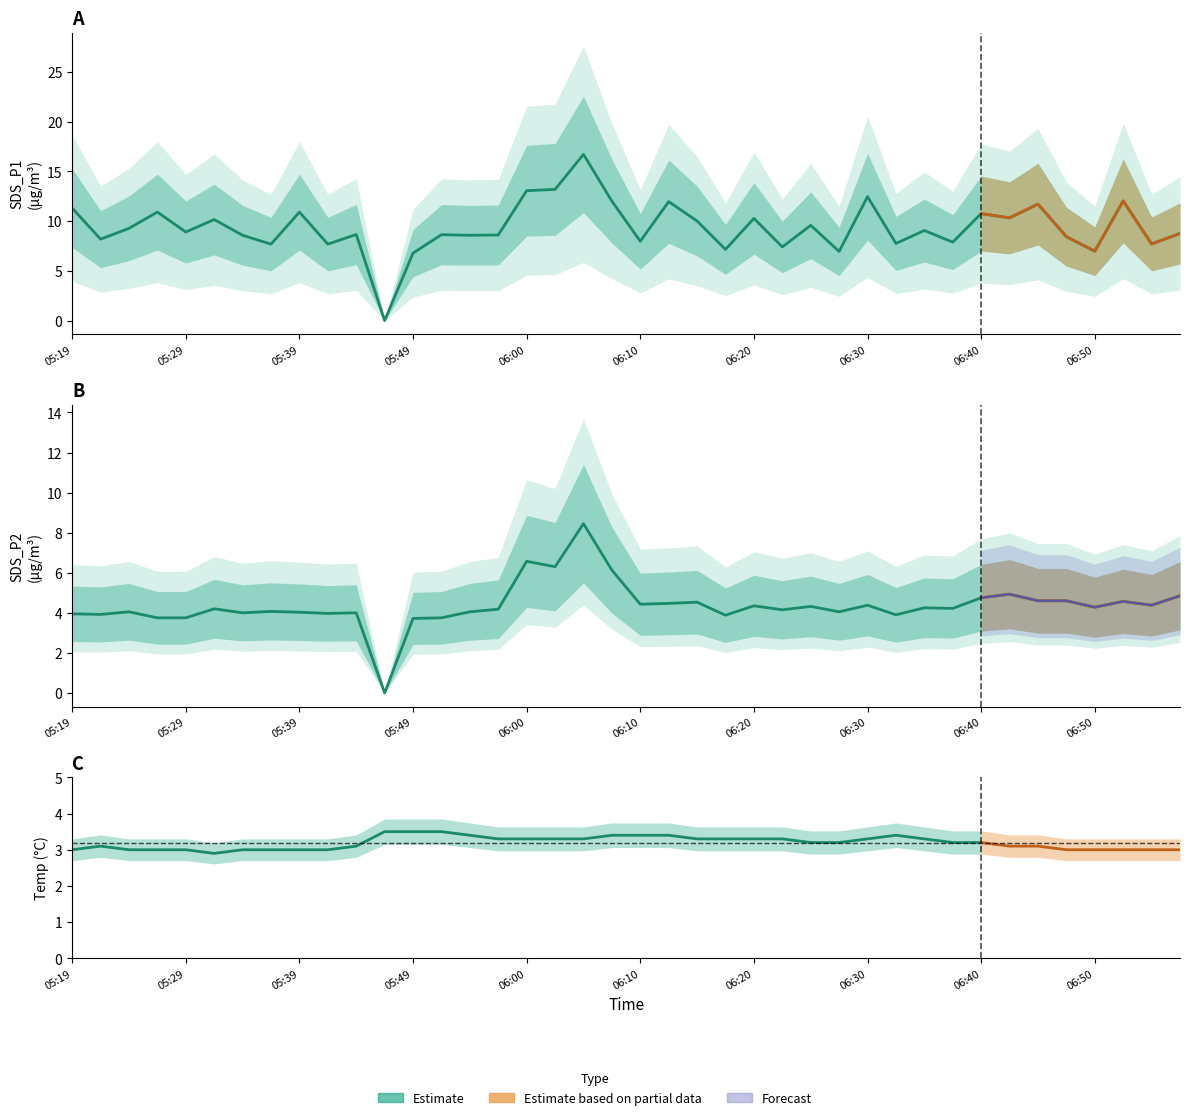

At which category does the chart reach its peak across all series?

18